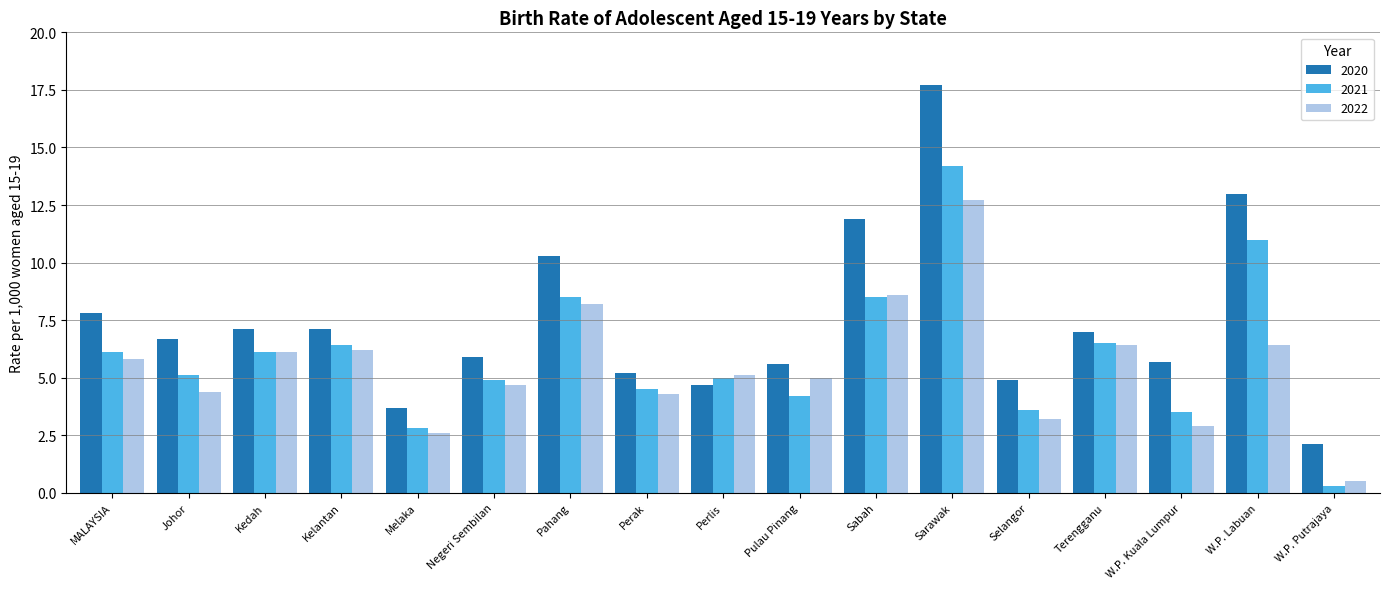

Is it true that 2022 equals 6.4 at Negeri Sembilan?

False